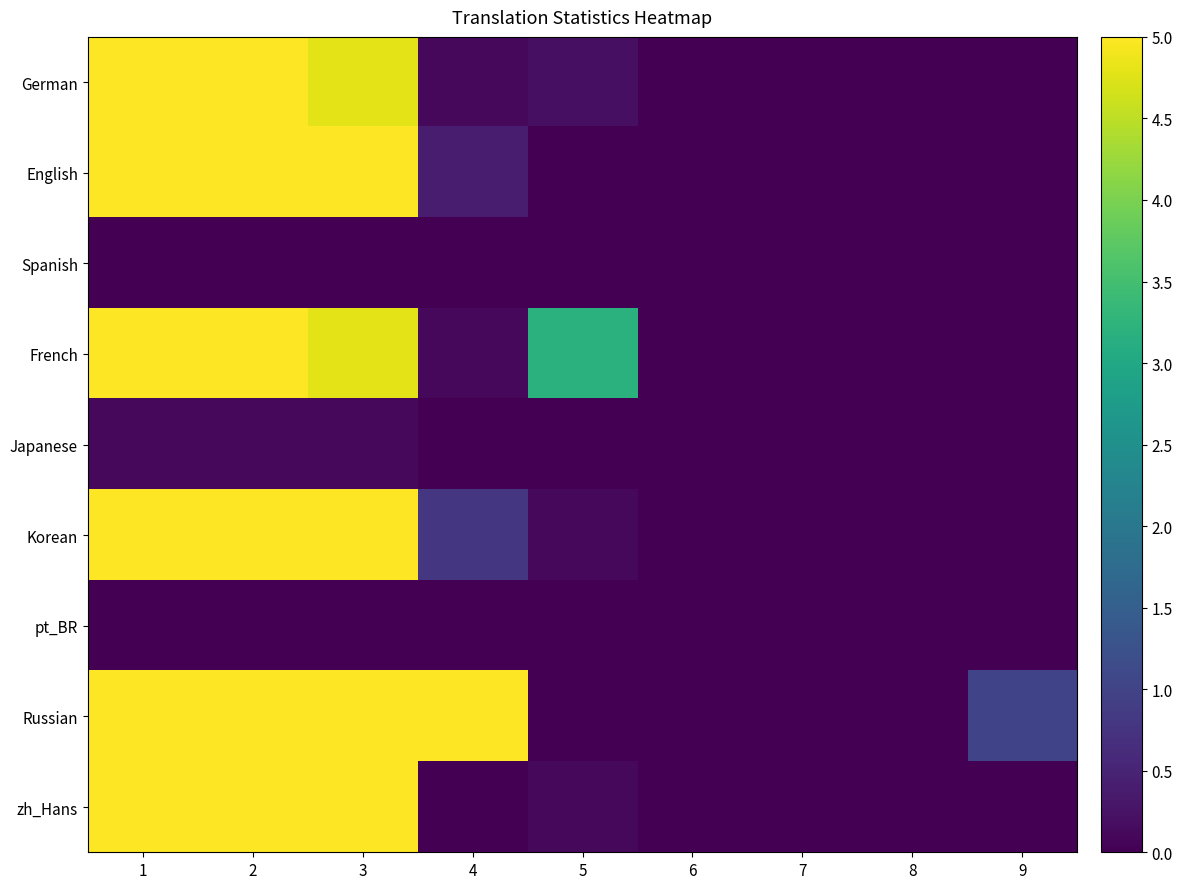

What is the difference between the English values at 9 and 1?

5.0